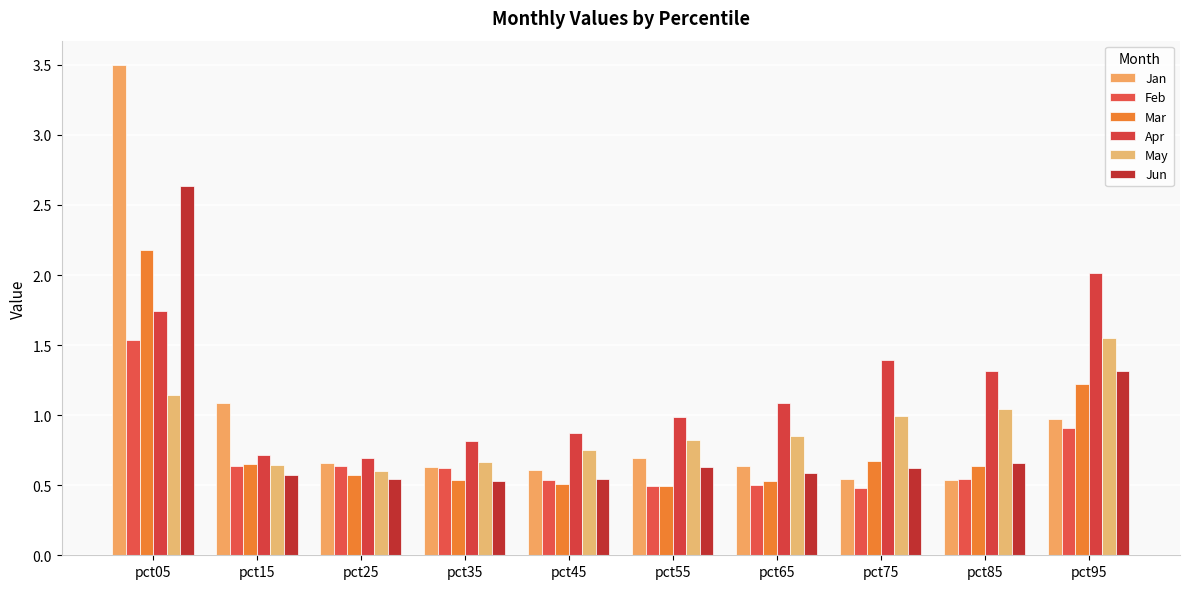

Reading left to right, transcribe all the data shown in this chart.

Jan: pct05=3.5	pct15=1.1	pct25=0.7	pct35=0.6	pct45=0.6	pct55=0.7	pct65=0.6	pct75=0.5	pct85=0.5	pct95=1.0
Feb: pct05=1.5	pct15=0.6	pct25=0.6	pct35=0.6	pct45=0.5	pct55=0.5	pct65=0.5	pct75=0.5	pct85=0.5	pct95=0.9
Mar: pct05=2.2	pct15=0.7	pct25=0.6	pct35=0.5	pct45=0.5	pct55=0.5	pct65=0.5	pct75=0.7	pct85=0.6	pct95=1.2
Apr: pct05=1.7	pct15=0.7	pct25=0.7	pct35=0.8	pct45=0.9	pct55=1.0	pct65=1.1	pct75=1.4	pct85=1.3	pct95=2.0
May: pct05=1.1	pct15=0.6	pct25=0.6	pct35=0.7	pct45=0.8	pct55=0.8	pct65=0.9	pct75=1.0	pct85=1.0	pct95=1.6
Jun: pct05=2.6	pct15=0.6	pct25=0.5	pct35=0.5	pct45=0.5	pct55=0.6	pct65=0.6	pct75=0.6	pct85=0.7	pct95=1.3